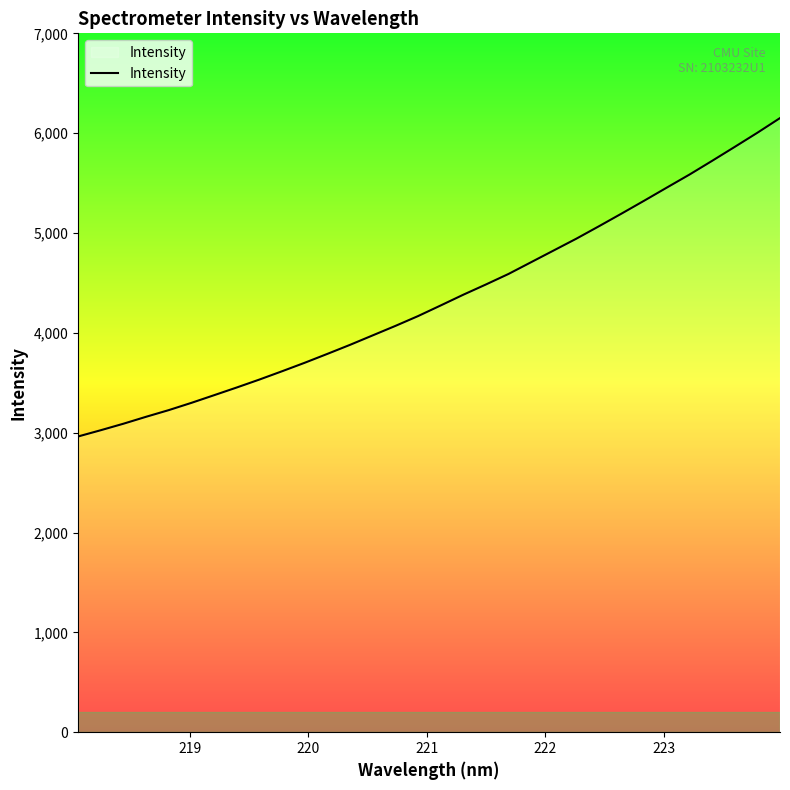

True or false: there are more than 0 points higher than both neighbors.

False